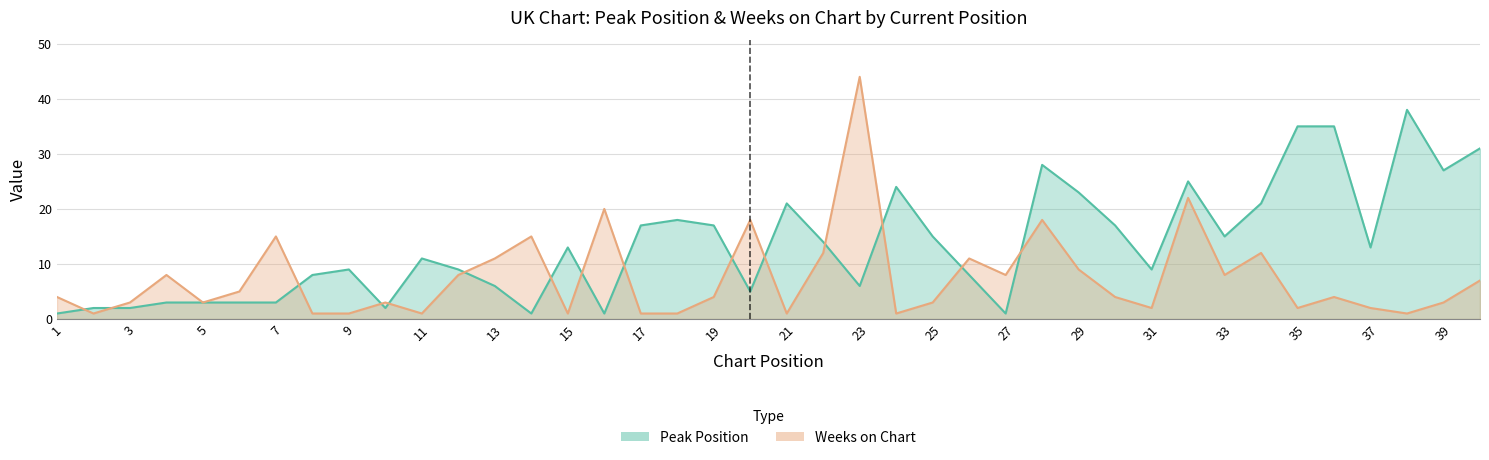

What is the spread (max minus min) of values at 35?

33